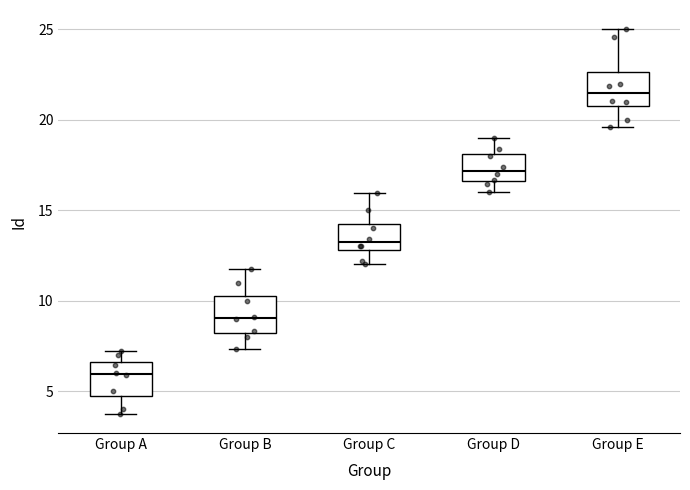

Where does the upper whisker of the box for Group C end on the y-axis? The values are not printed on the chart, so give them approximately, as read against the axis.

16.0